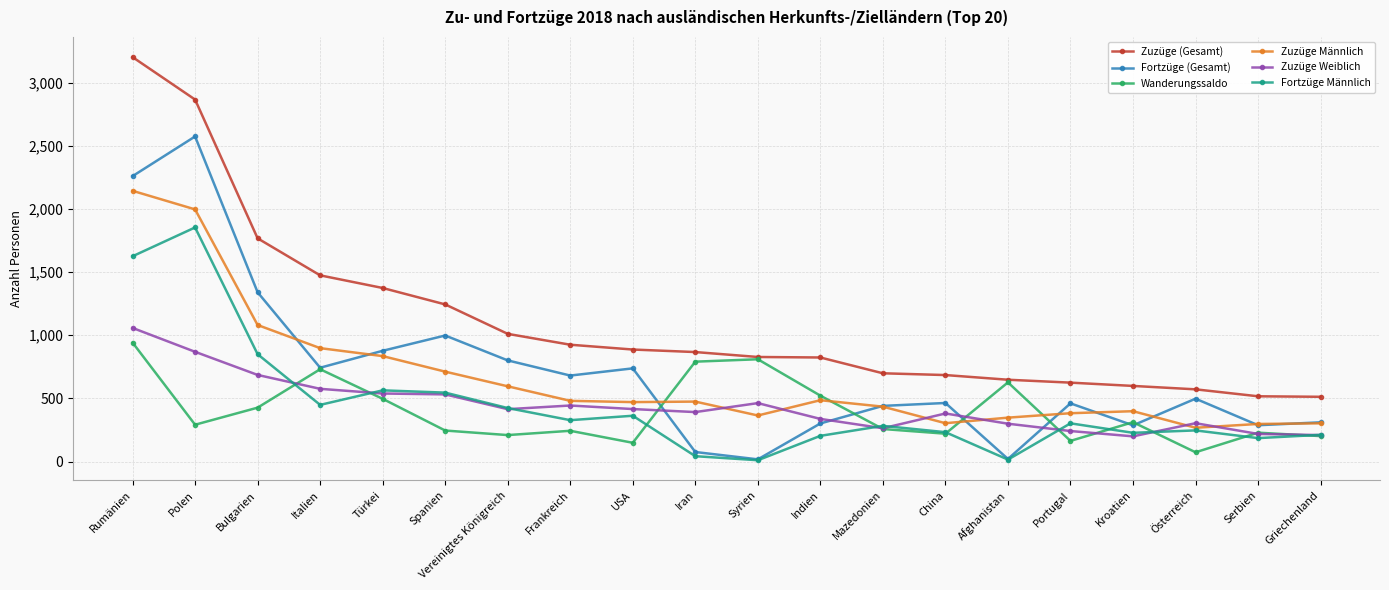

What is the spread (max minus min) of values at Kroatien?

399